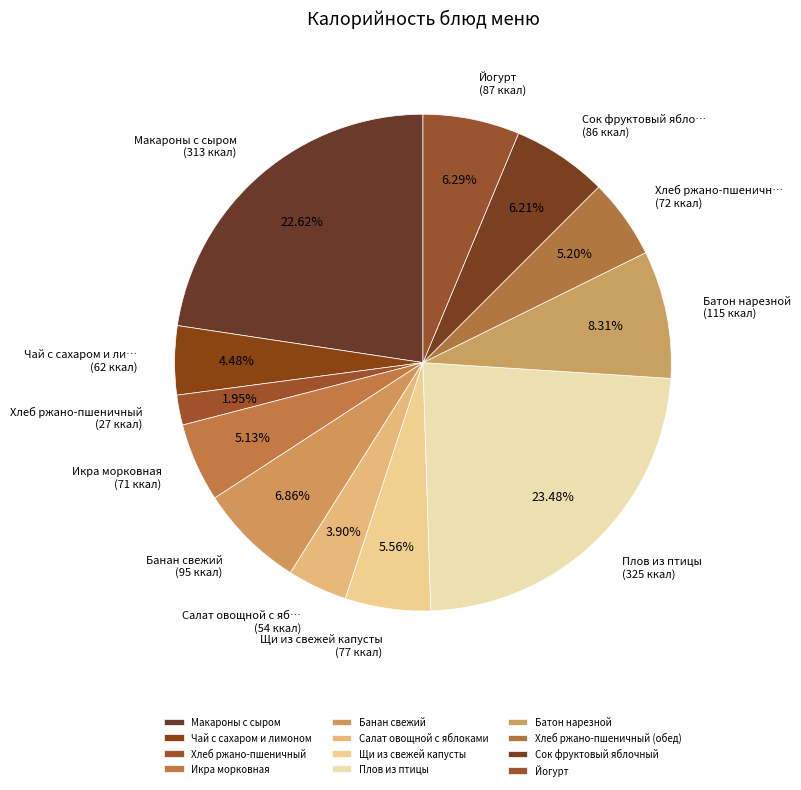

What percentage do Икра морковная and Чай с сахаром и лимоном together represent?

9.6%